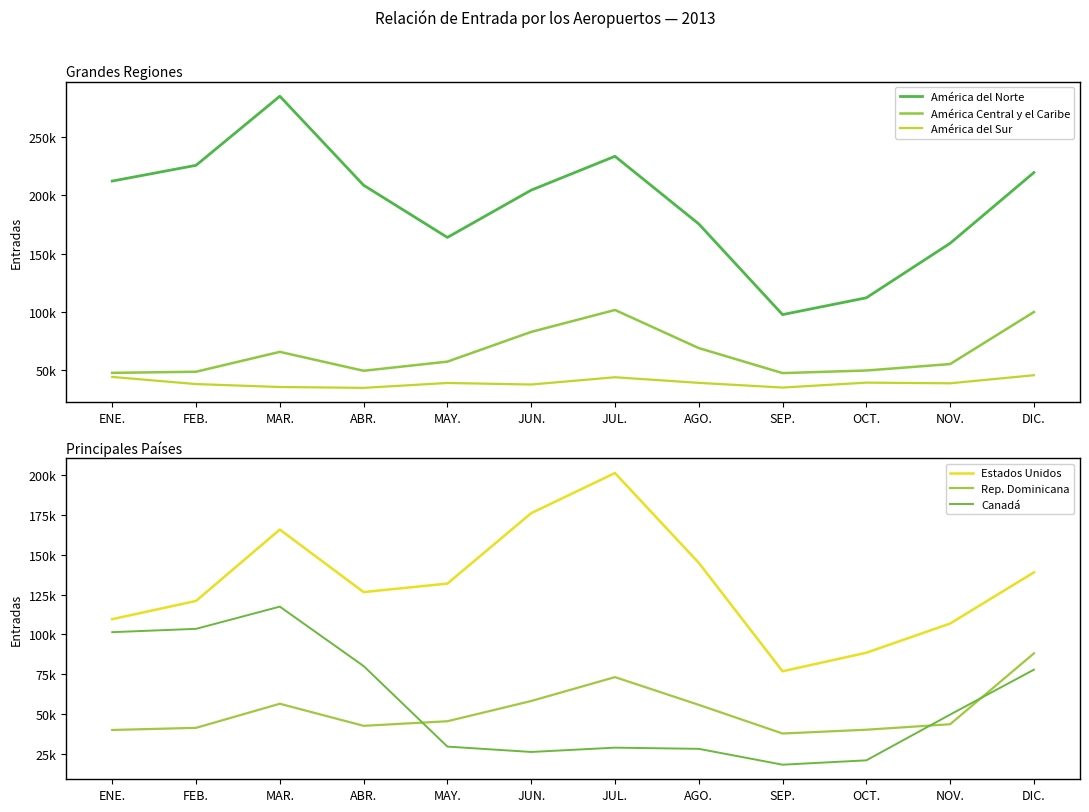

True or false: América del Norte has a value of 225876 at FEB..

True